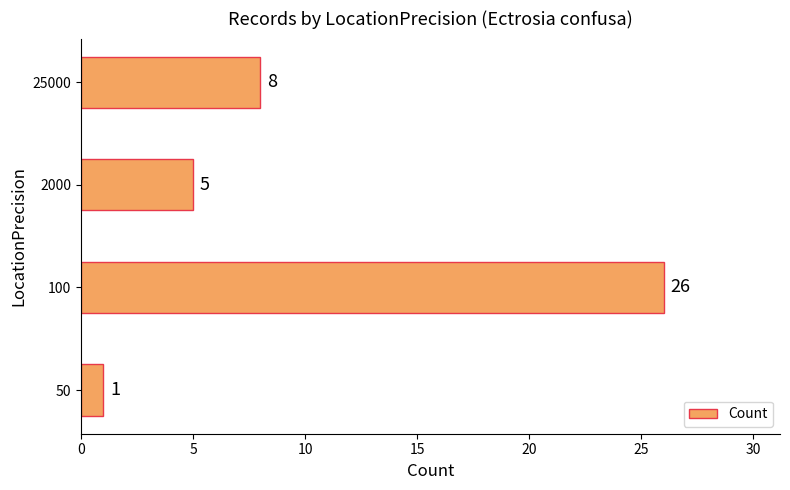

How many distinct data groups are displayed?

1